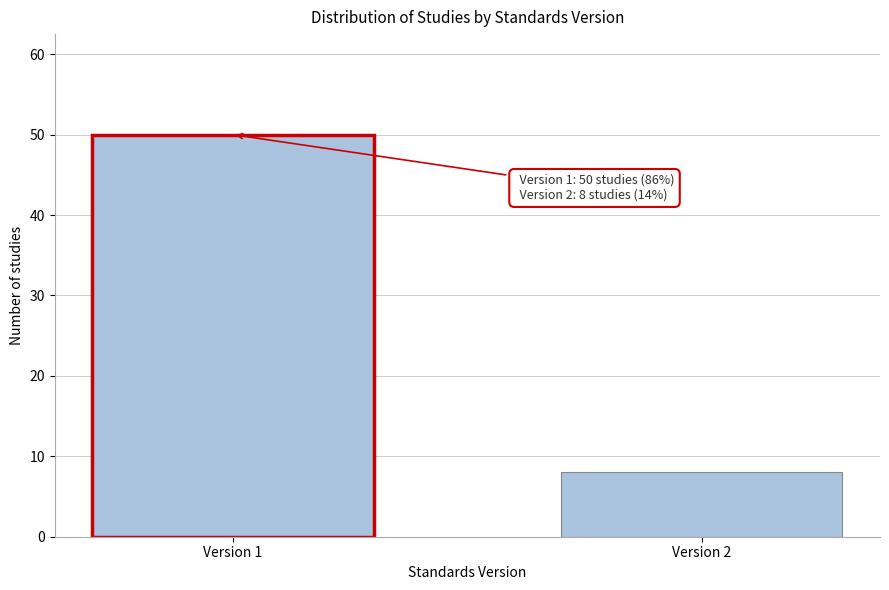

Reading left to right, transcribe all the data shown in this chart.

Version 1=50	Version 2=8